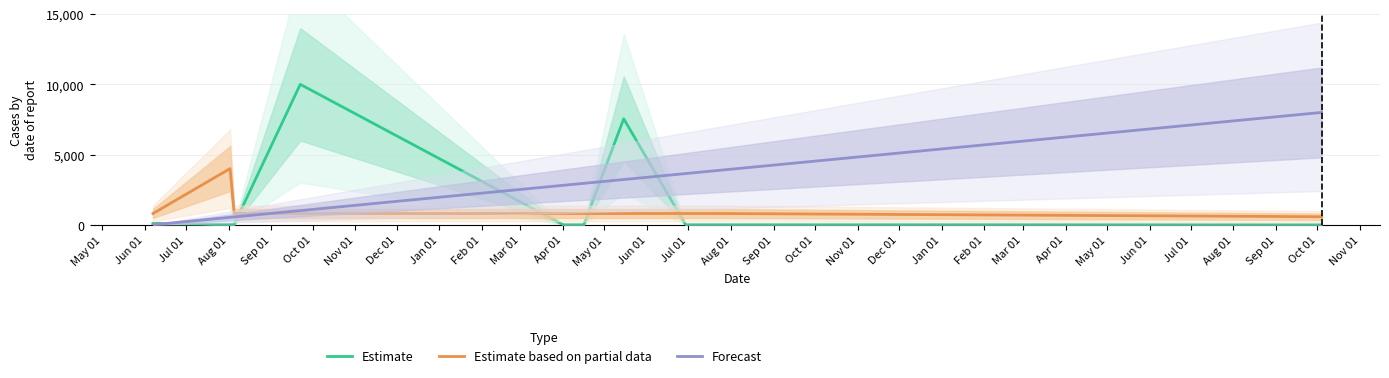

Which series ends up on top after the final intersection of Estimate based on partial data and Forecast?

Forecast